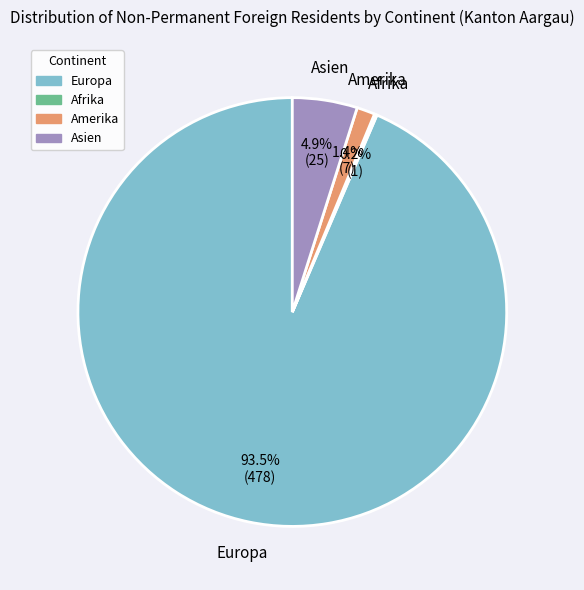

Is there a majority slice in this chart?

Yes